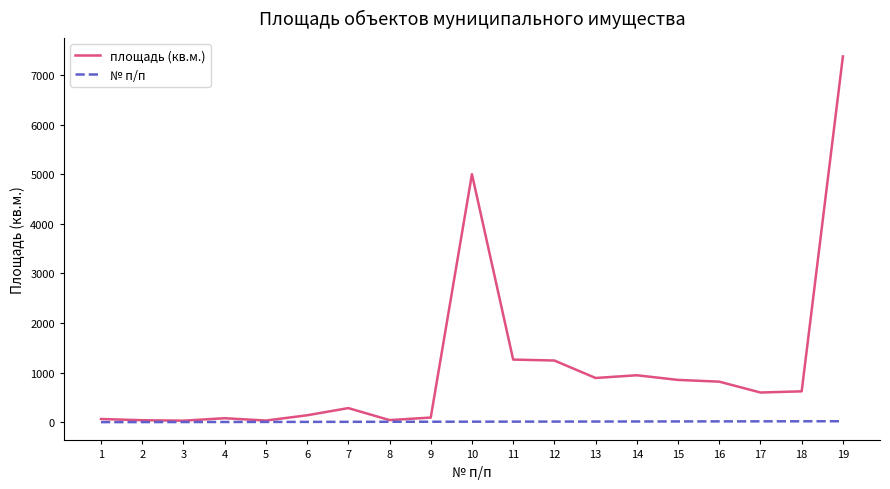

What is the greatest value displayed?

7374.0